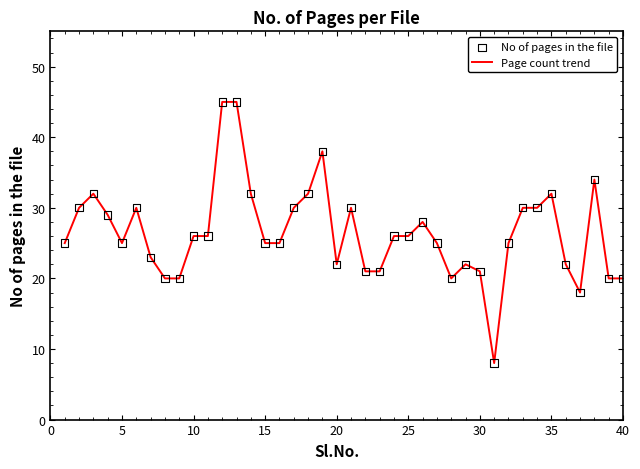

What is the difference between the maximum and minimum values?

37